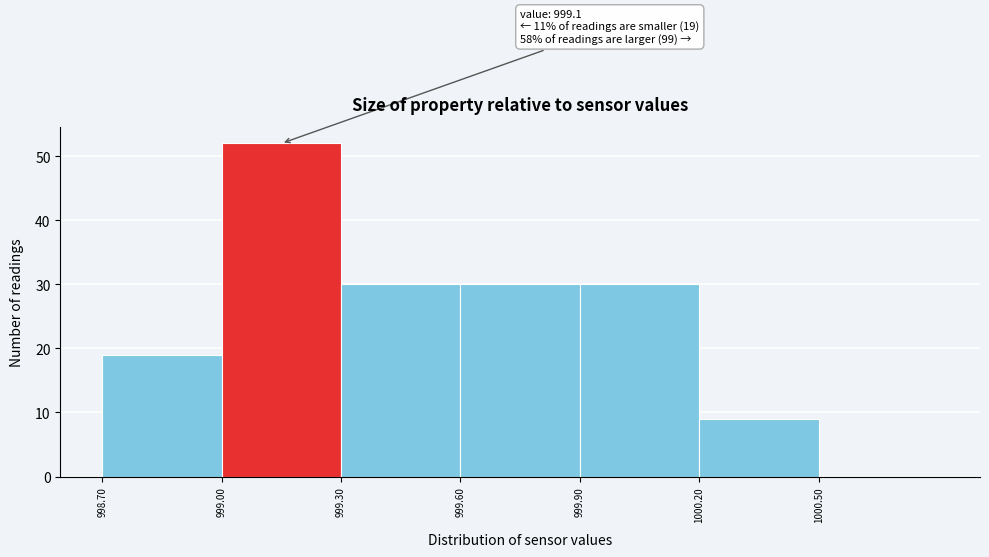

Over which range of the x-axis is the bar tallest?

999.0 to 999.3